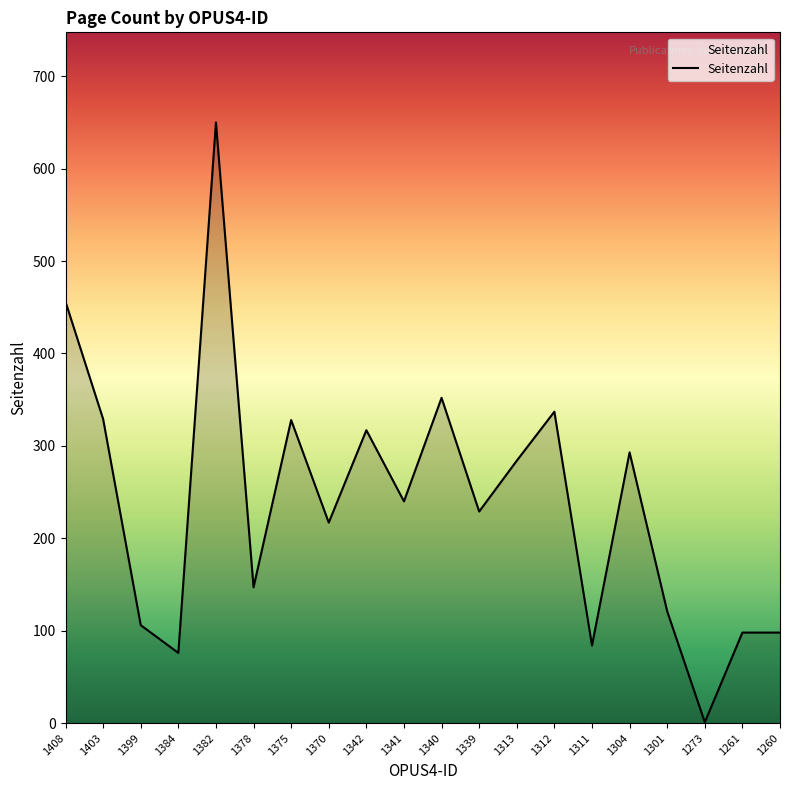

The chart shows a value of 456 at 1408. True or false?

True